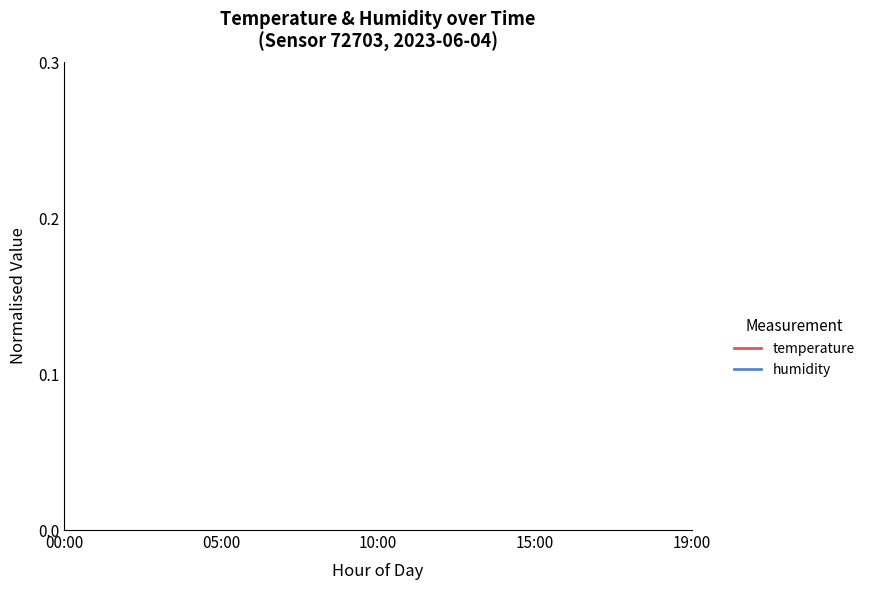

Does the chart have visible grid lines?

No